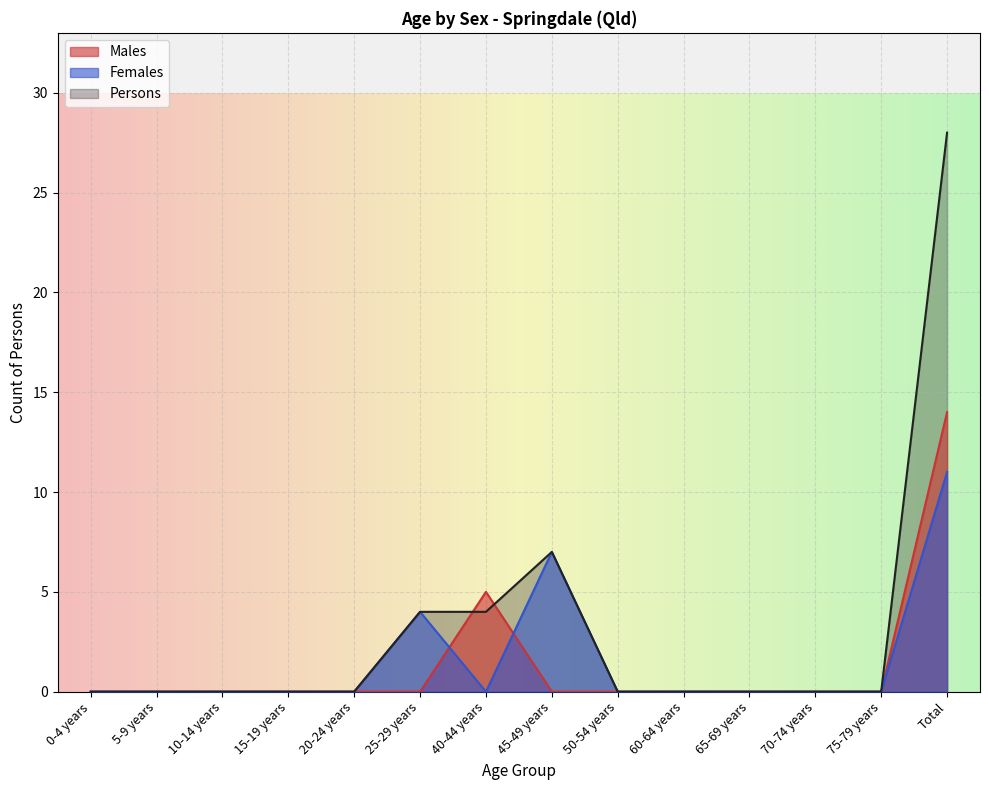

Reading right to left, list all the values displayed in this chart.

Males: Total=14	75-79 years=0	70-74 years=0	65-69 years=0	60-64 years=0	50-54 years=0	45-49 years=0	40-44 years=5	25-29 years=0	20-24 years=0	15-19 years=0	10-14 years=0	5-9 years=0	0-4 years=0
Females: Total=11	75-79 years=0	70-74 years=0	65-69 years=0	60-64 years=0	50-54 years=0	45-49 years=7	40-44 years=0	25-29 years=4	20-24 years=0	15-19 years=0	10-14 years=0	5-9 years=0	0-4 years=0
Persons: Total=28	75-79 years=0	70-74 years=0	65-69 years=0	60-64 years=0	50-54 years=0	45-49 years=7	40-44 years=4	25-29 years=4	20-24 years=0	15-19 years=0	10-14 years=0	5-9 years=0	0-4 years=0